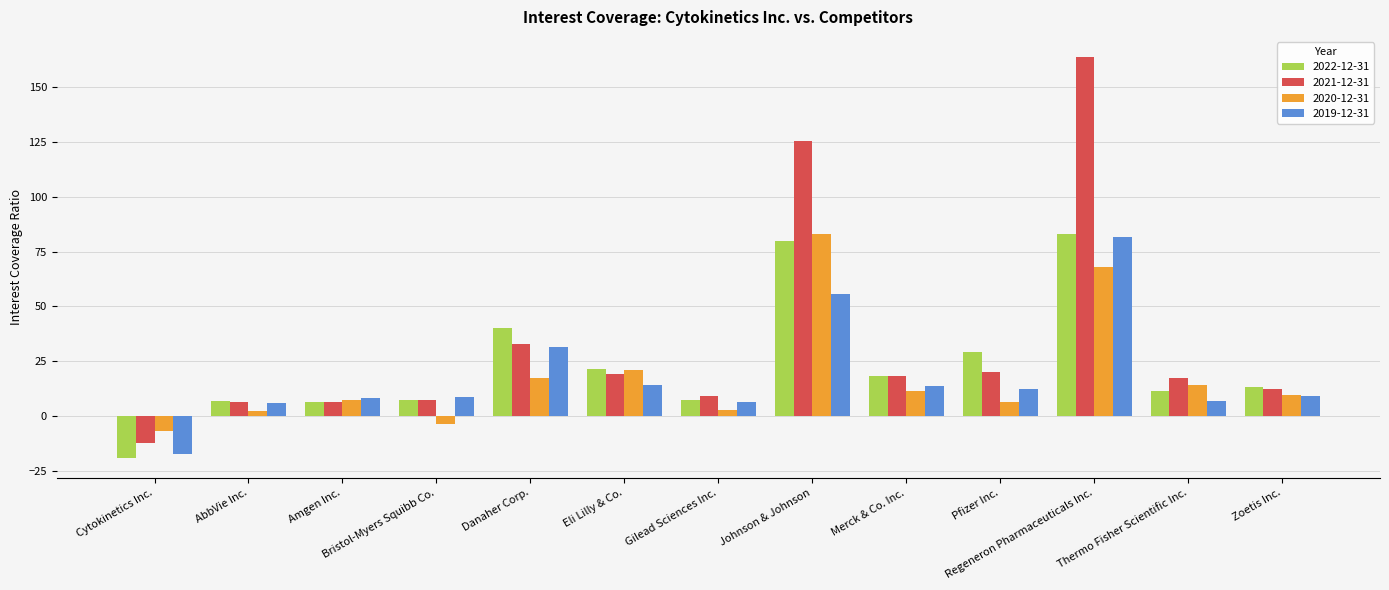

What is the difference between the maximum and second lowest values in the 2021-12-31 series?

157.4